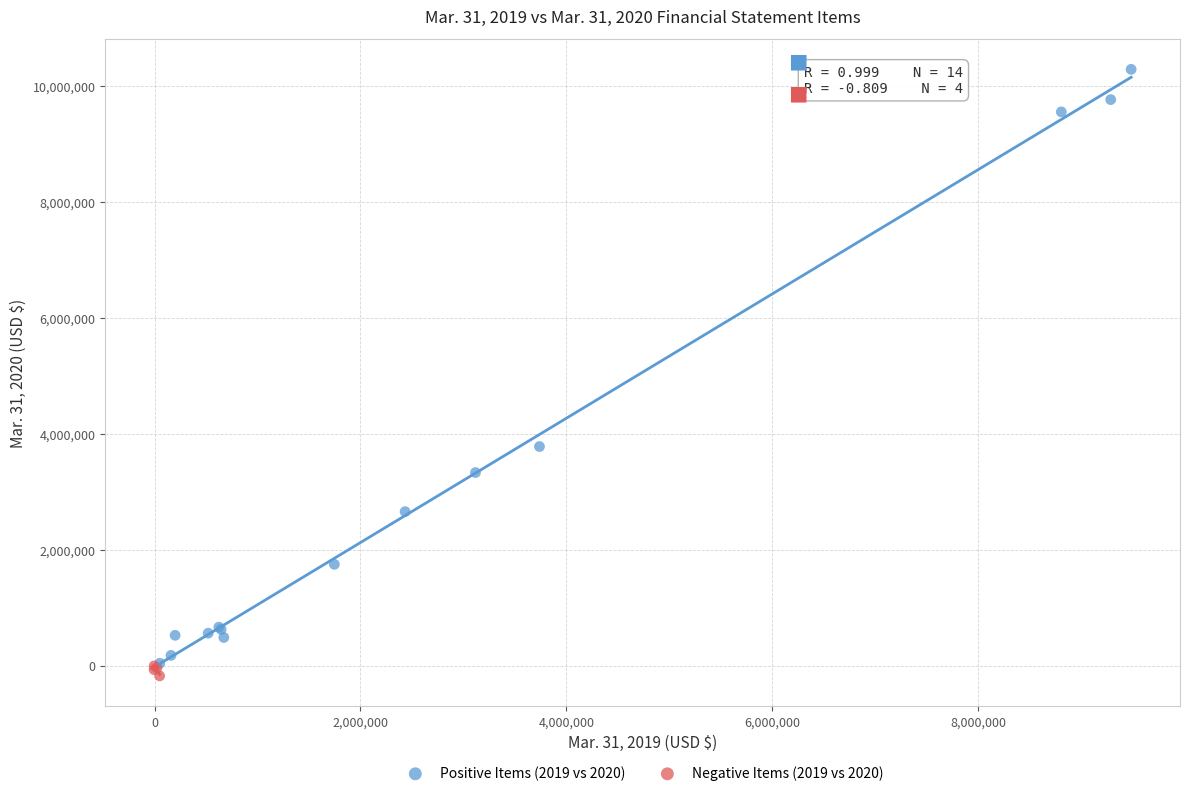

Which series reaches the maximum Y coordinate?

Positive Items (2019 vs 2020)